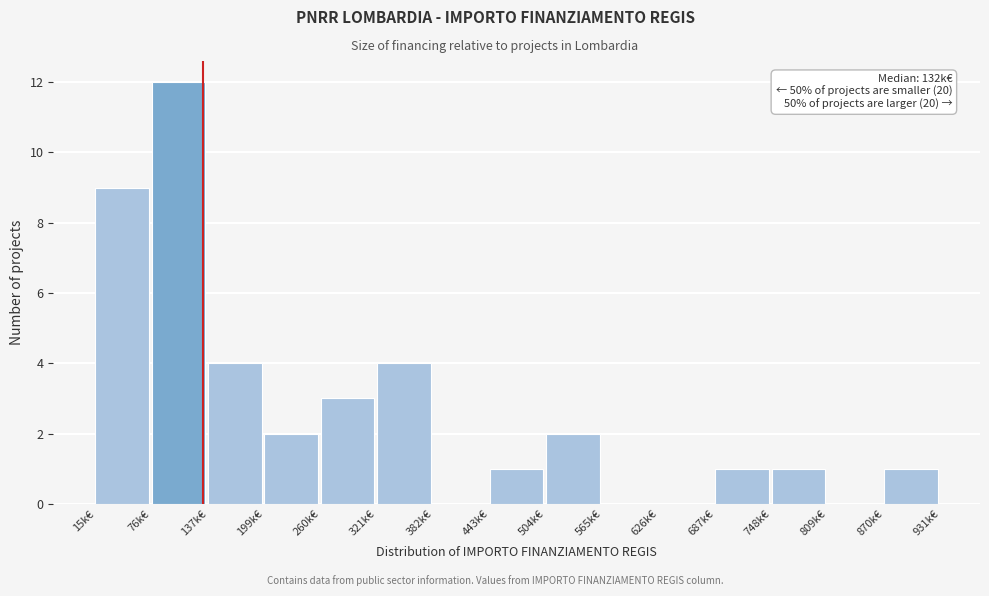

Reading left to right, extract all data points from this chart.

15k€=9	76k€=12	137k€=4	199k€=2	260k€=3	321k€=4	382k€=0	443k€=1	504k€=2	565k€=0	626k€=0	687k€=1	748k€=1	809k€=0	870k€=1